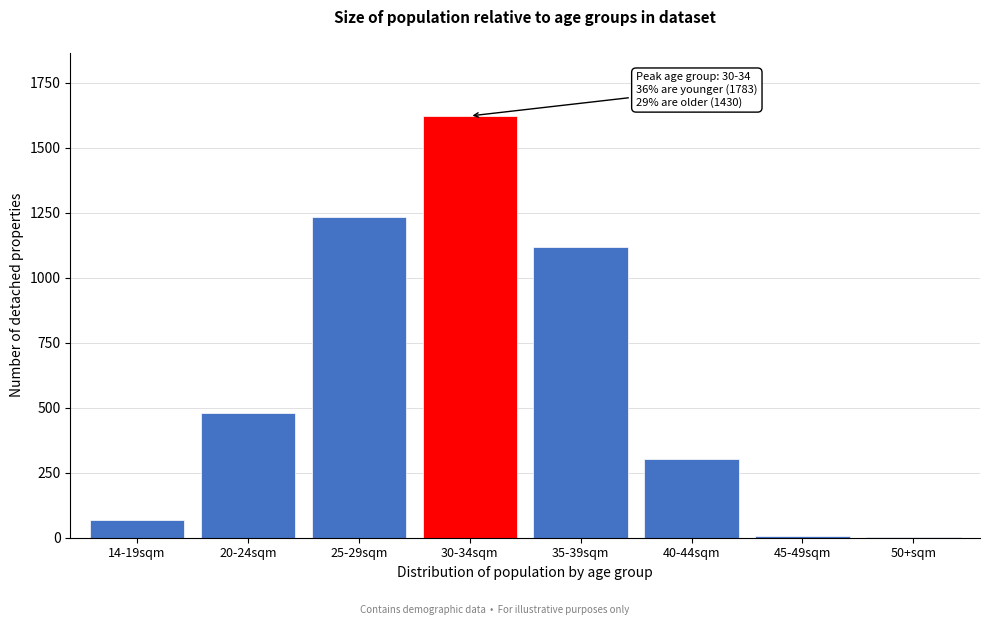

True or false: the data shows 252 at 35-39sqm.

False